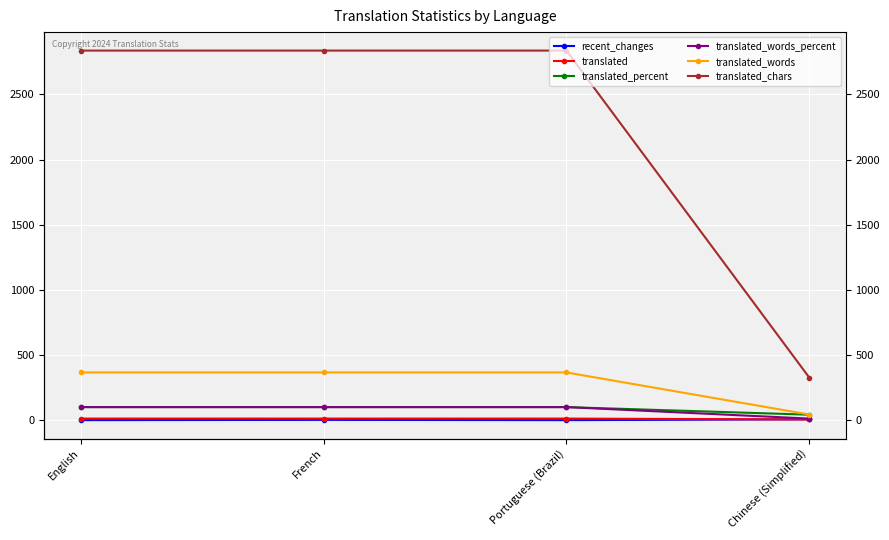

True or false: translated_words_percent has a value of 100.0 at Portuguese (Brazil).

True